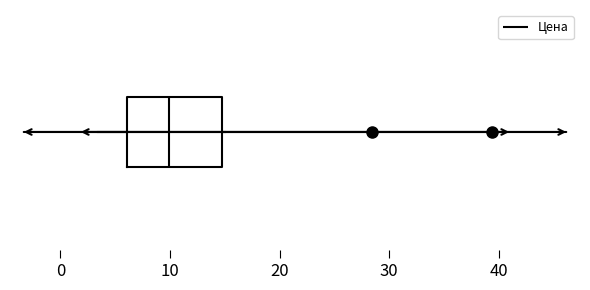

Transcribe this box plot: give where the median line is, the range the box spans, and where the two whiskers end, as read against the x-axis. The values are not printed on the chart, so give them approximately, as read against the axis.

median 10, box 6 to 15, whiskers 3 to 15